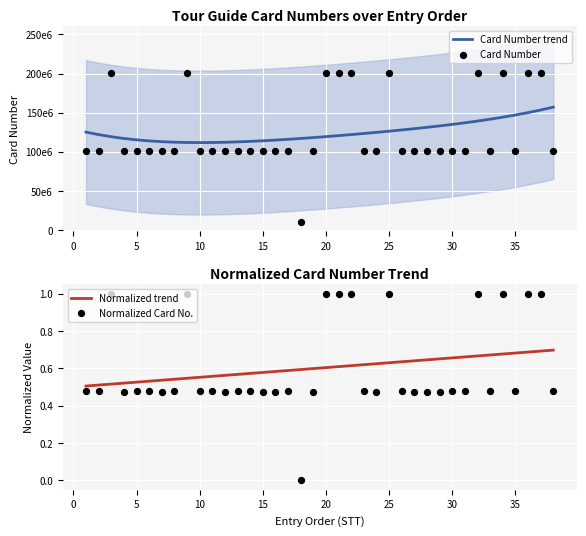

Which series contains the lowest Y value?

Normalized Card No.